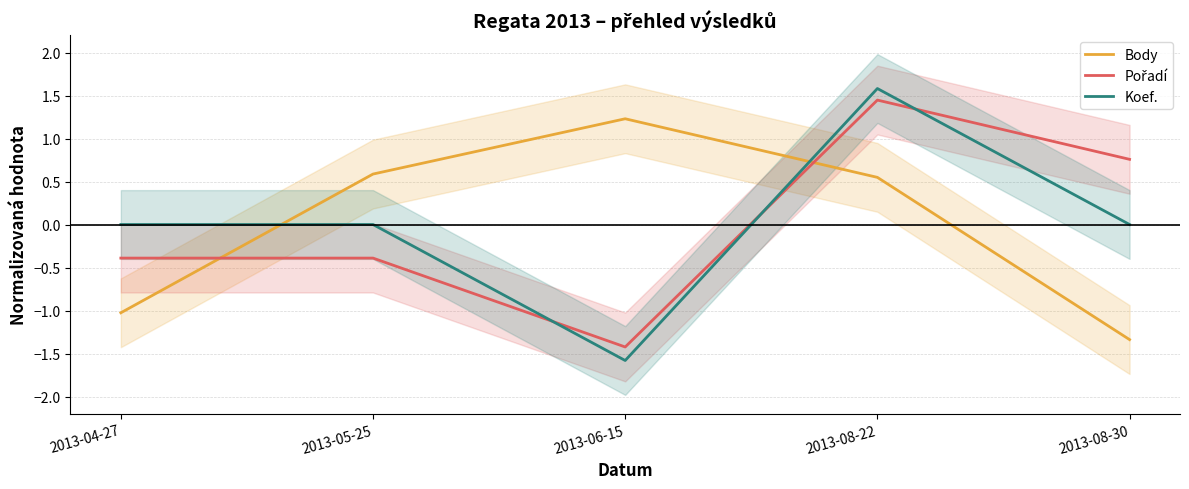

After their last crossing, which series has the higher values: Pořadí or Koef.?

Pořadí